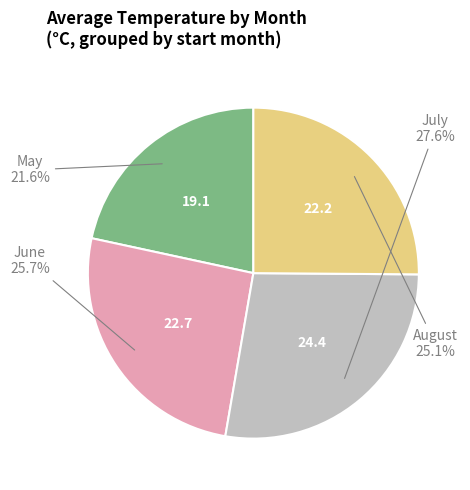

Is there any slice that represents more than half of the pie?

No